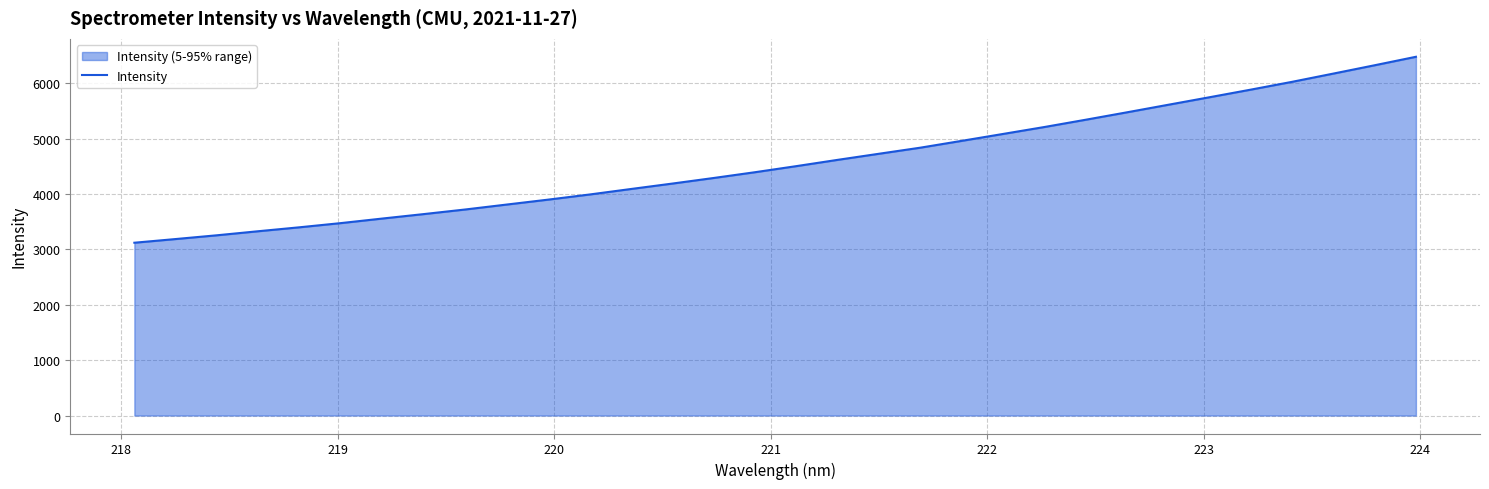

What is the maximum value shown in the chart?

6476.5